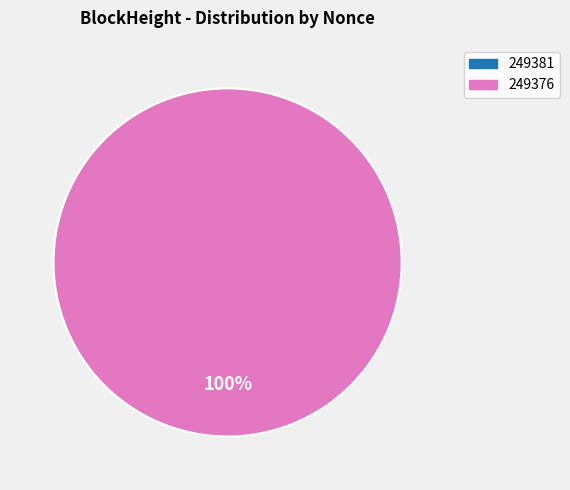

Which has a higher value, 249381 or 249376?

249376